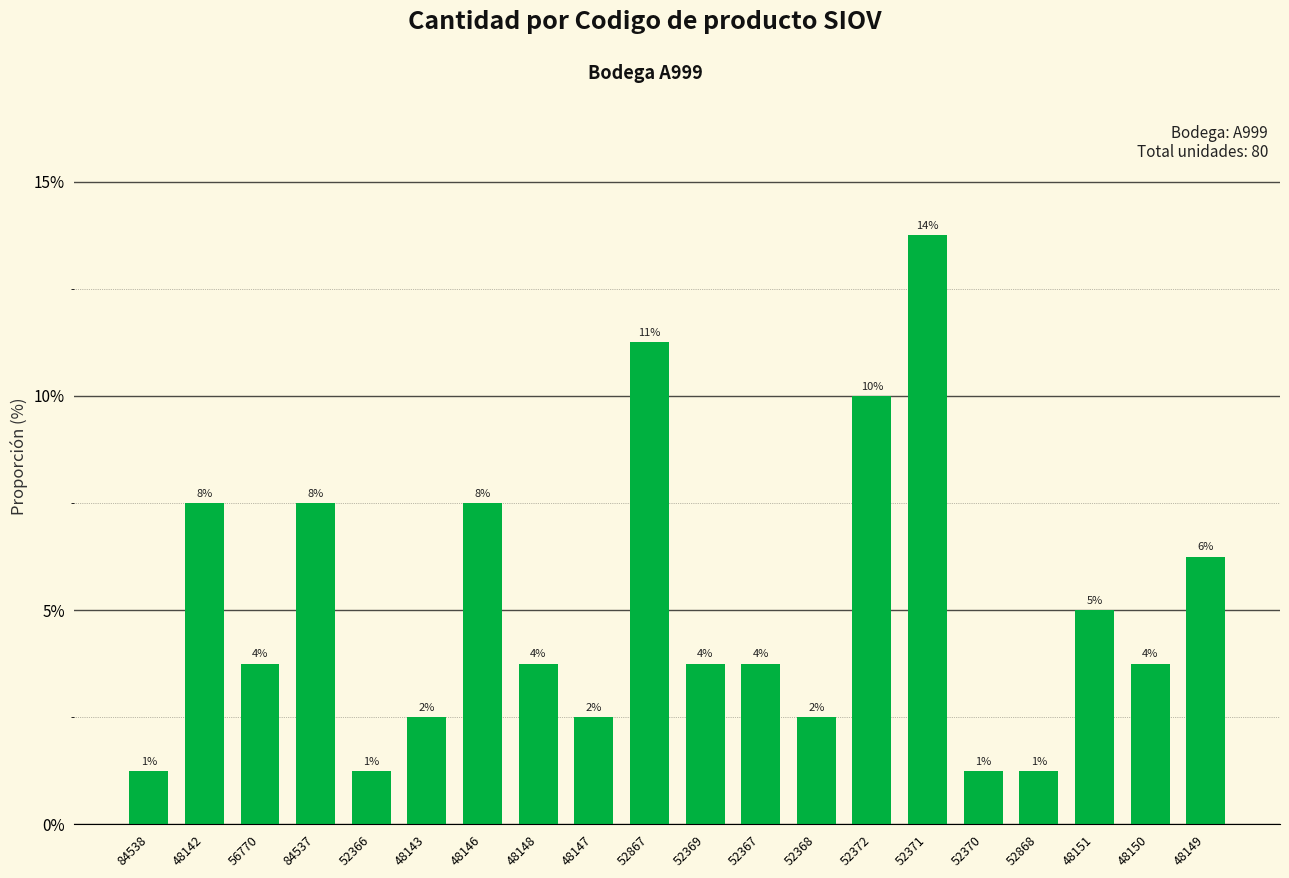

Rank the categories by value from highest to lowest.

52371, 52867, 52372, 48142, 84537, 48146, 48149, 48151, 56770, 48148, 52369, 52367, 48150, 48143, 48147, 52368, 84538, 52366, 52370, 52868